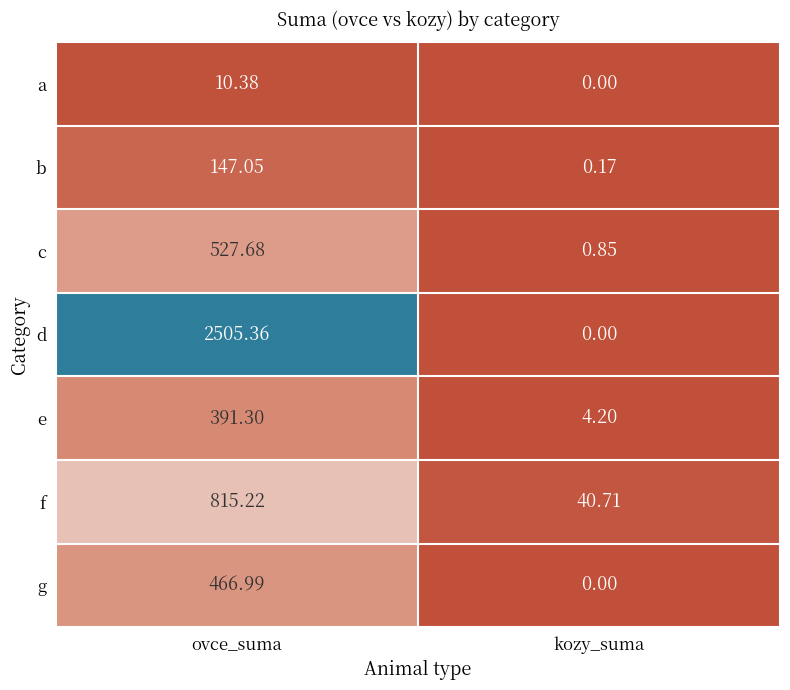

At which category is the sum across all series the highest?

ovce_suma